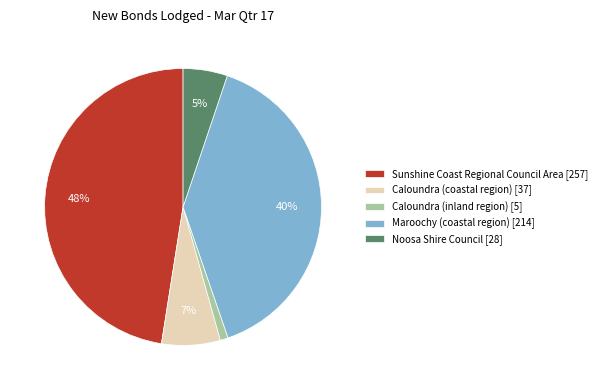

Combined, do Noosa Shire Council and Caloundra (inland region) account for over 50%?

No